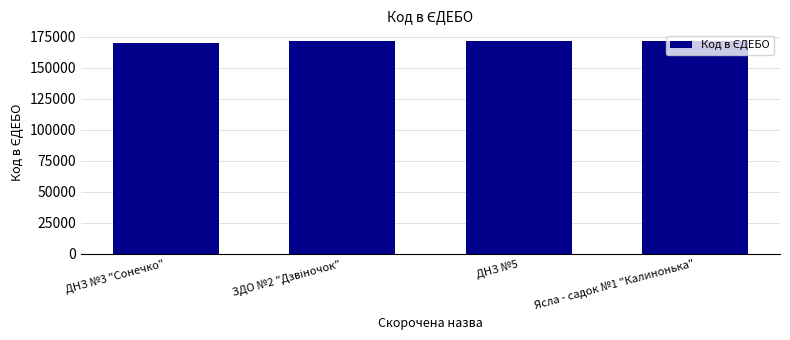

What is the value of the 2nd bar from the left?

171573